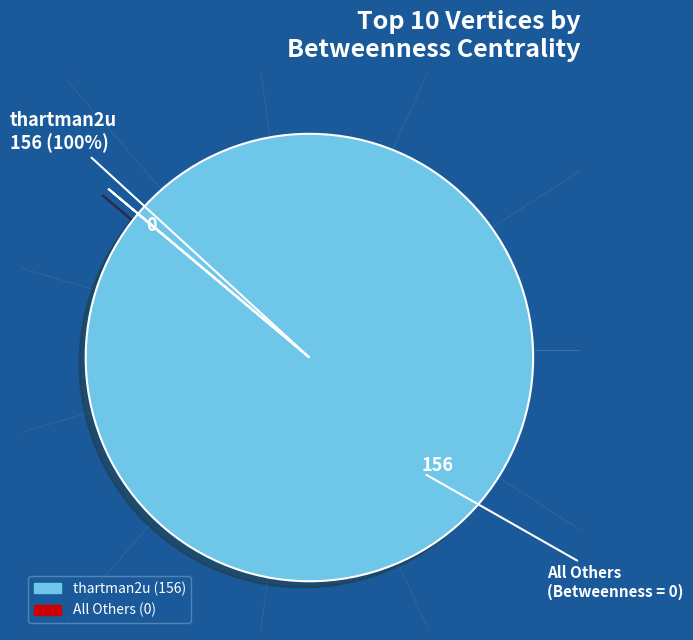

Is there a majority slice in this chart?

Yes